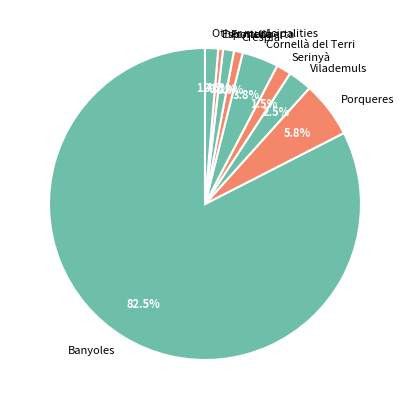

What percentage is the Other municipalities slice, to the nearest percent?

1%